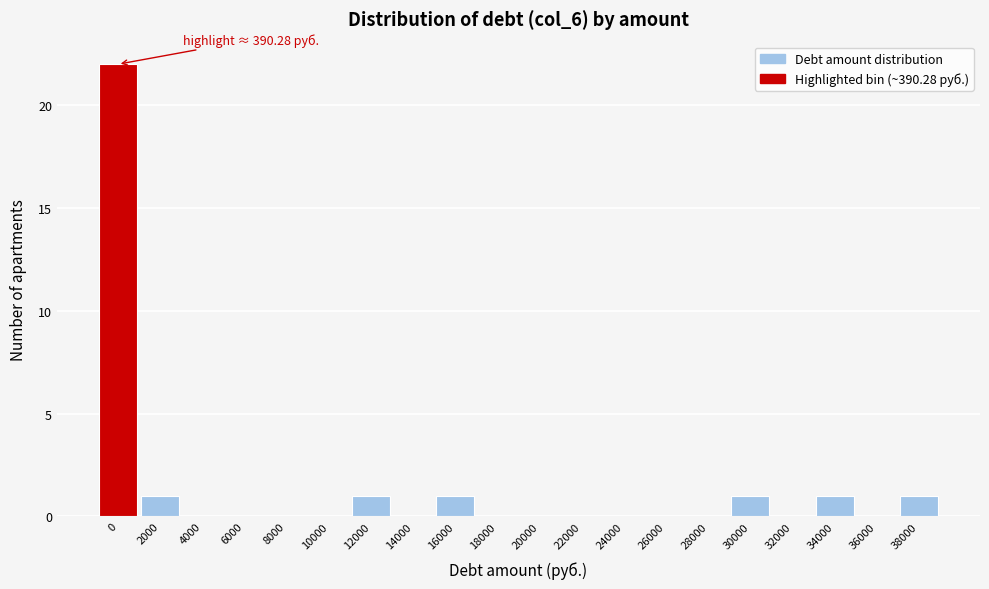

Reading left to right, extract all data points from this chart.

0=22	2000=1	4000=0	6000=0	8000=0	10000=0	12000=1	14000=0	16000=1	18000=0	20000=0	22000=0	24000=0	26000=0	28000=0	30000=1	32000=0	34000=1	36000=0	38000=1